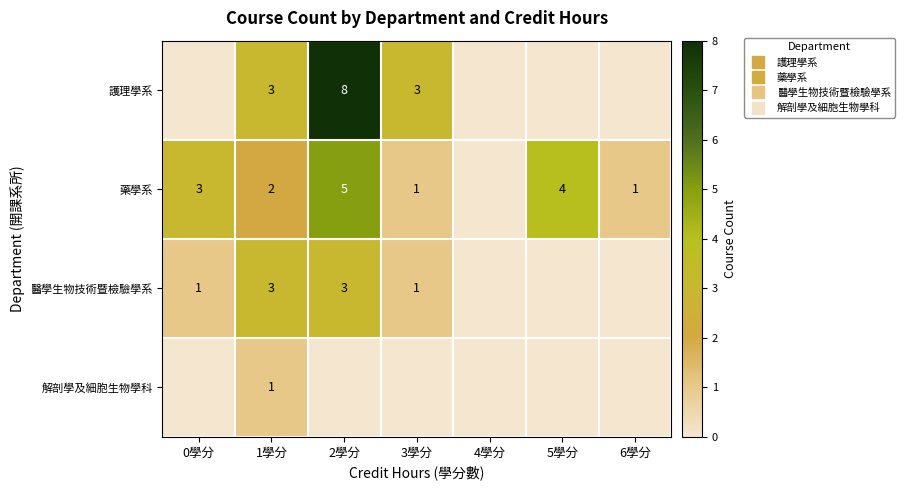

Is it true that 解剖學及細胞生物學科 equals 0 at 5學分?

True